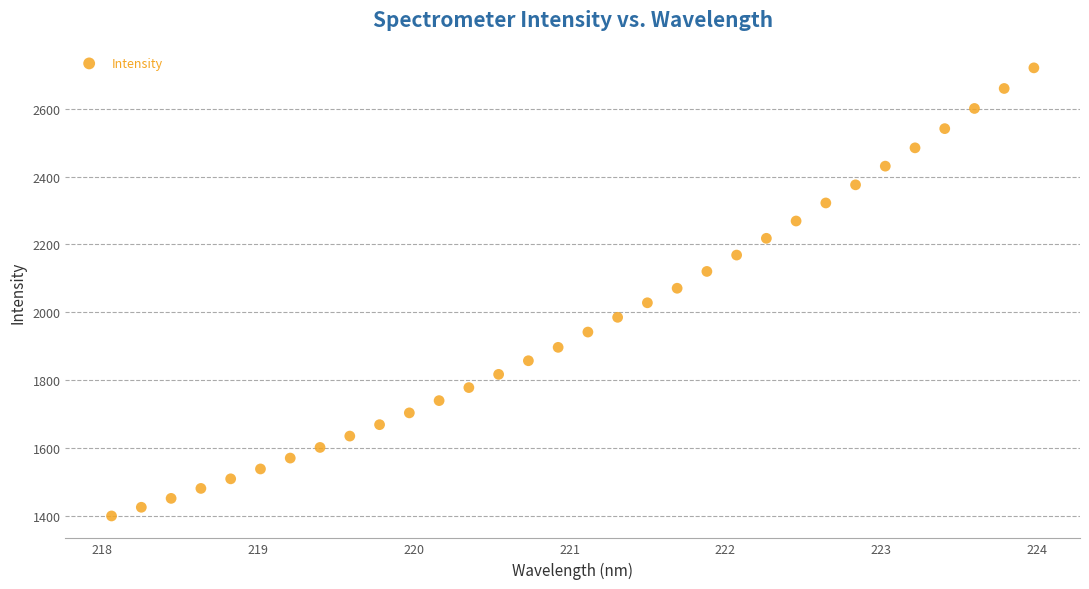

What is the range of X values (max minus min)?

5.9